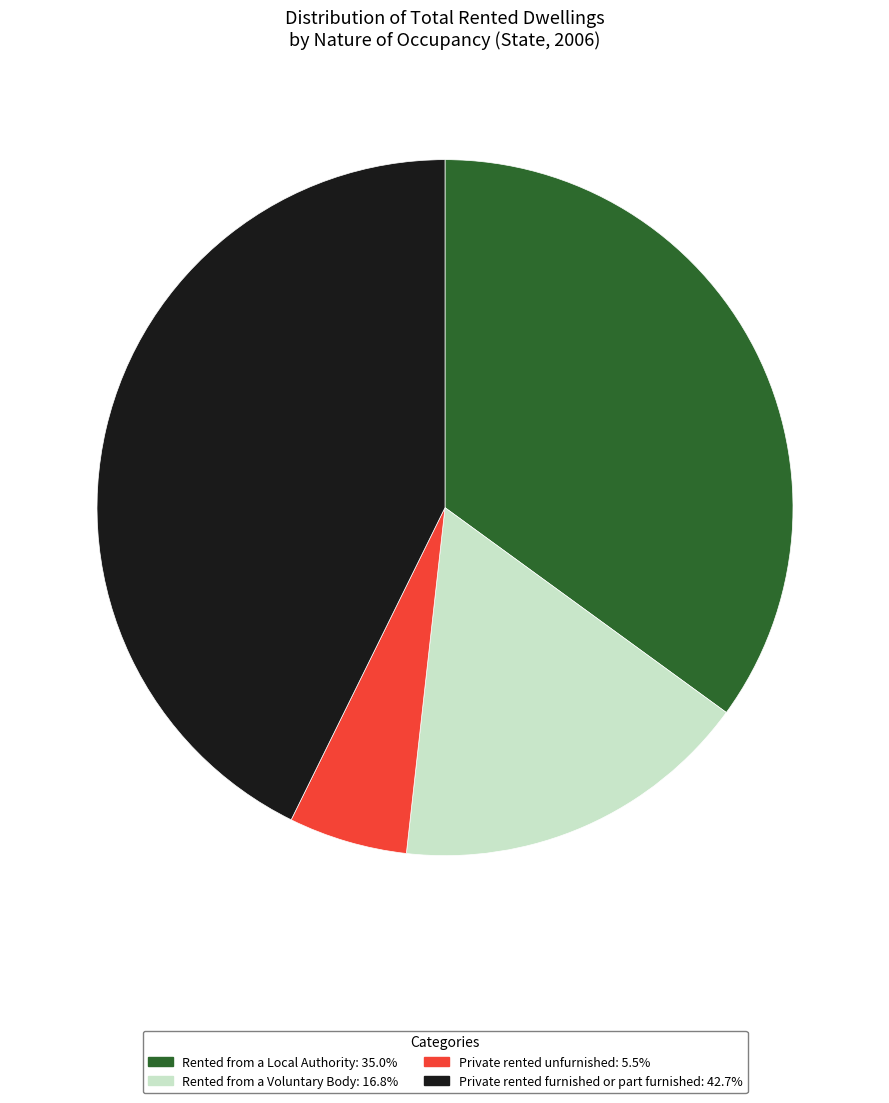

How many slices are in this pie chart?

4